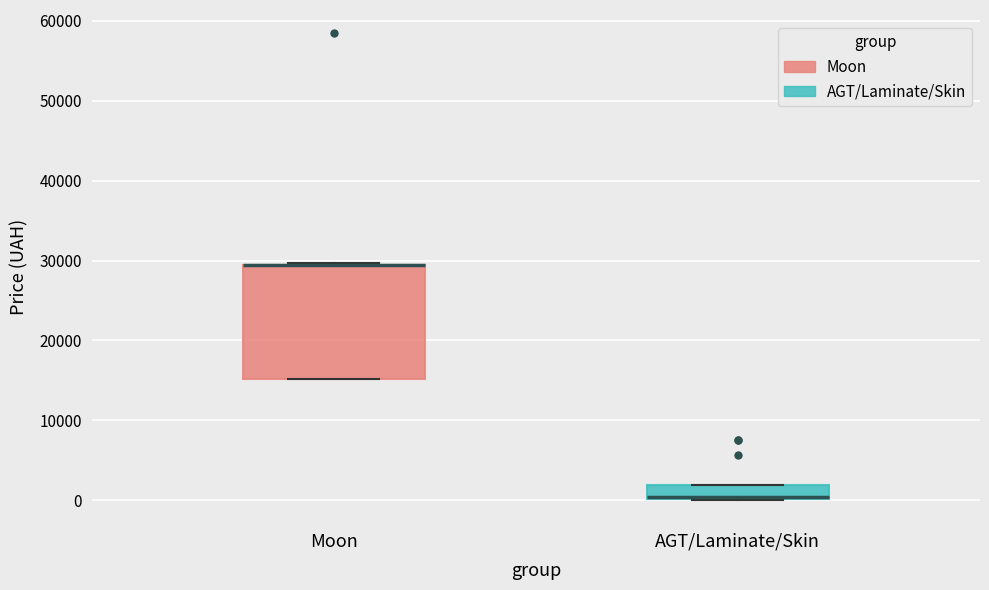

Comparing the boxes themselves (not the whiskers), which one is the tallest?

Moon